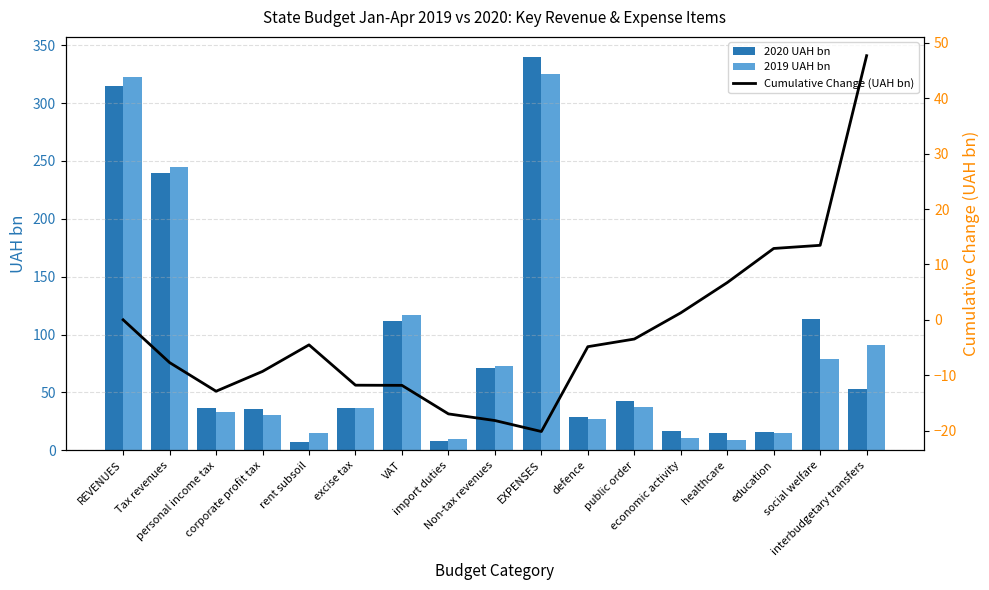

Which has a higher value, VAT or interbudgetary transfers?

VAT